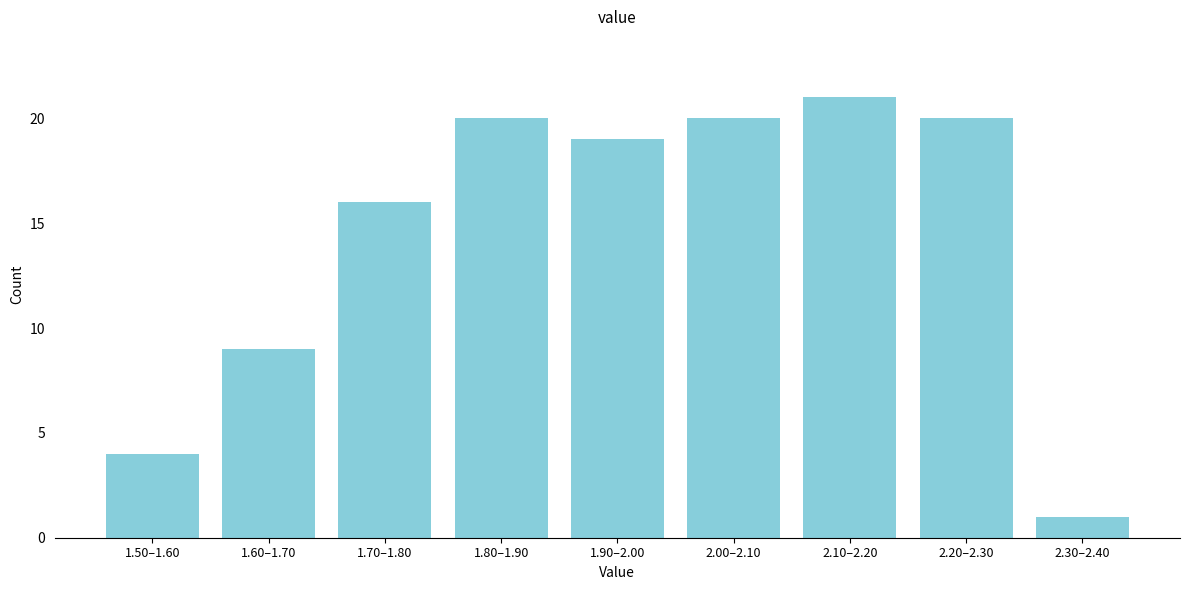

Reading left to right, what are all the values shown in this chart?

4	9	16	20	19	20	21	20	1